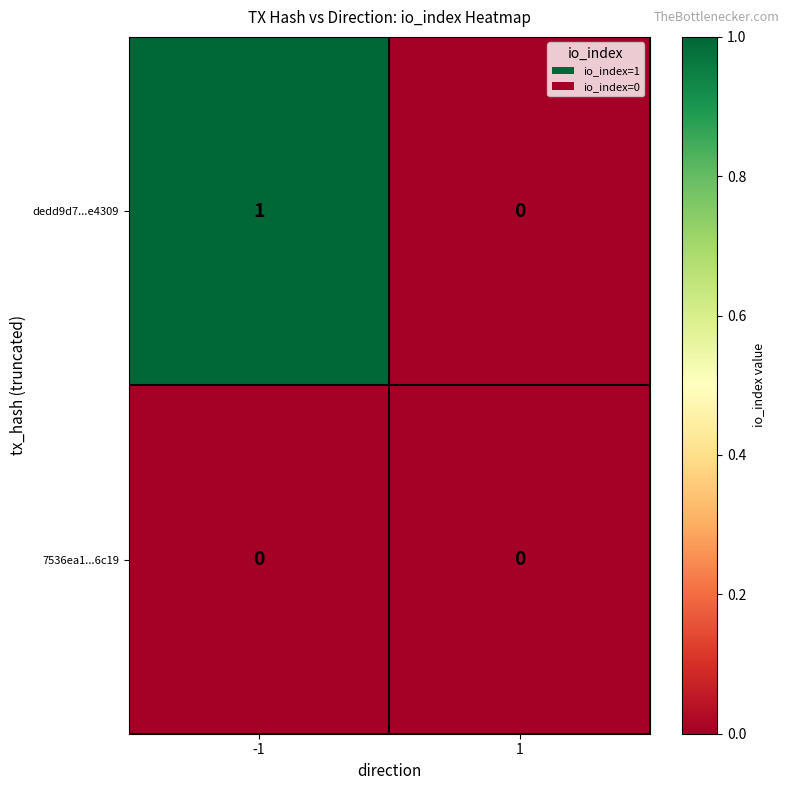

Reading right to left, what are all the values shown in this chart?

dedd9d7...e4309: 0	1
7536ea1...6c19: 0	0